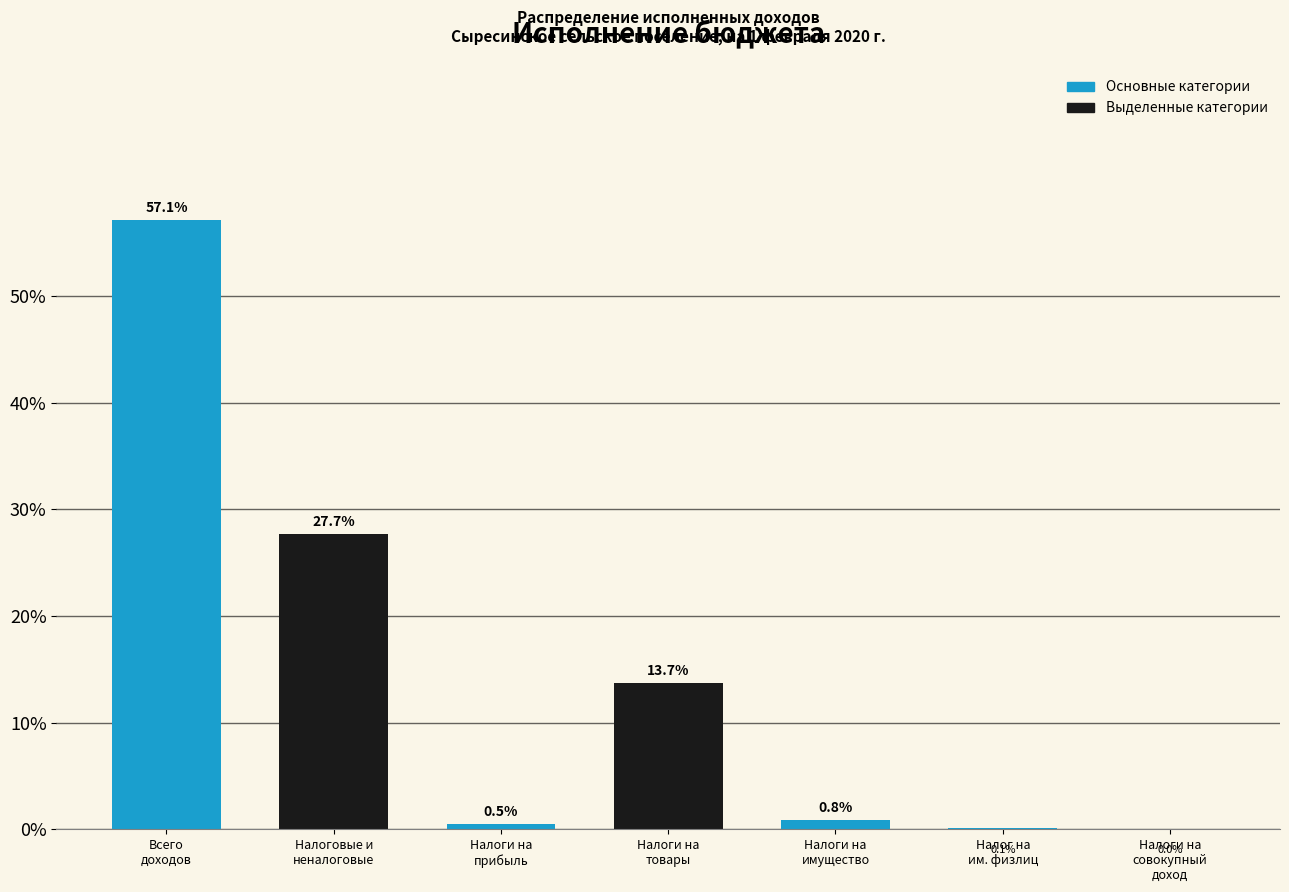

What is the greatest value displayed?

57.1